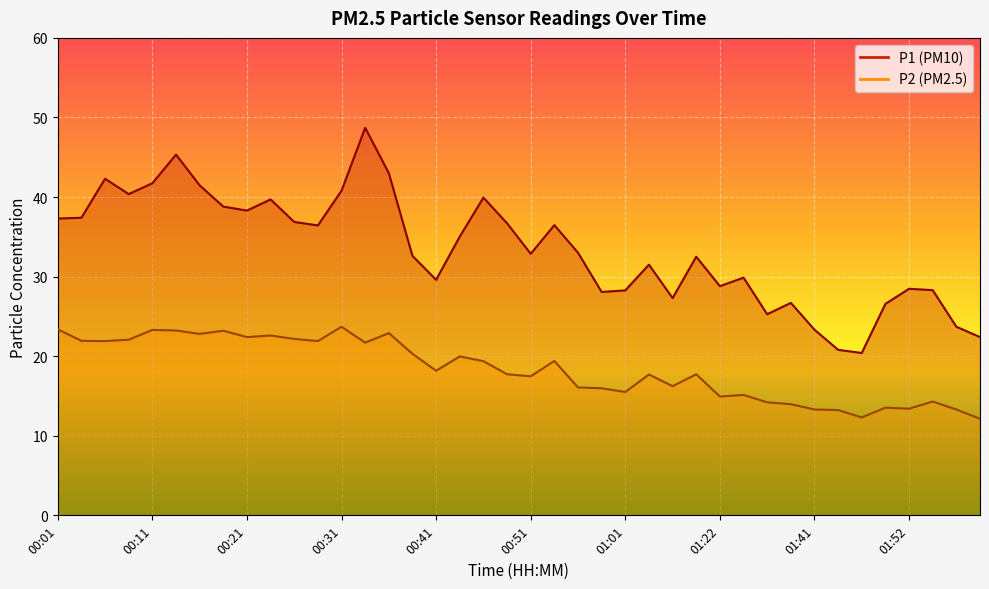

Rank the series at 01:08 from highest to lowest value.

P1, P2